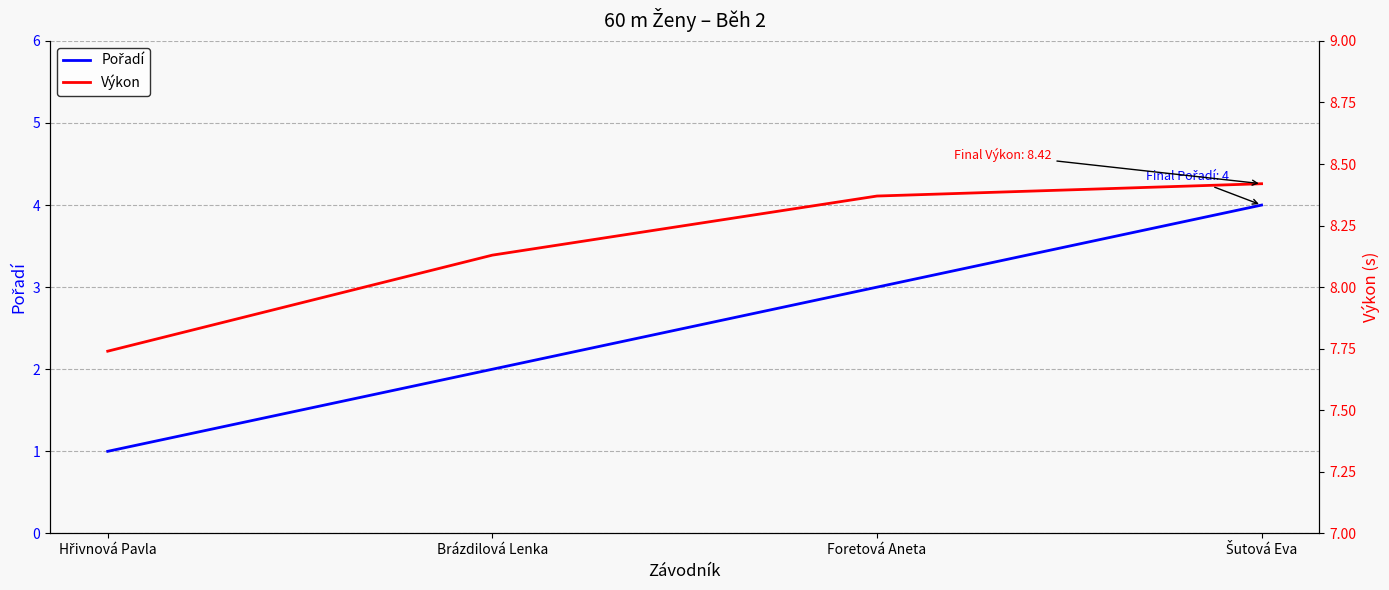

Which category has the highest value in the Výkon series?

Šutová Eva